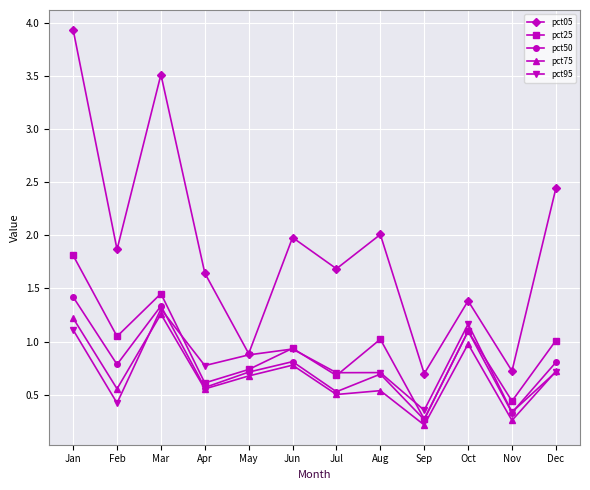

What is the maximum value shown in the chart?

3.9